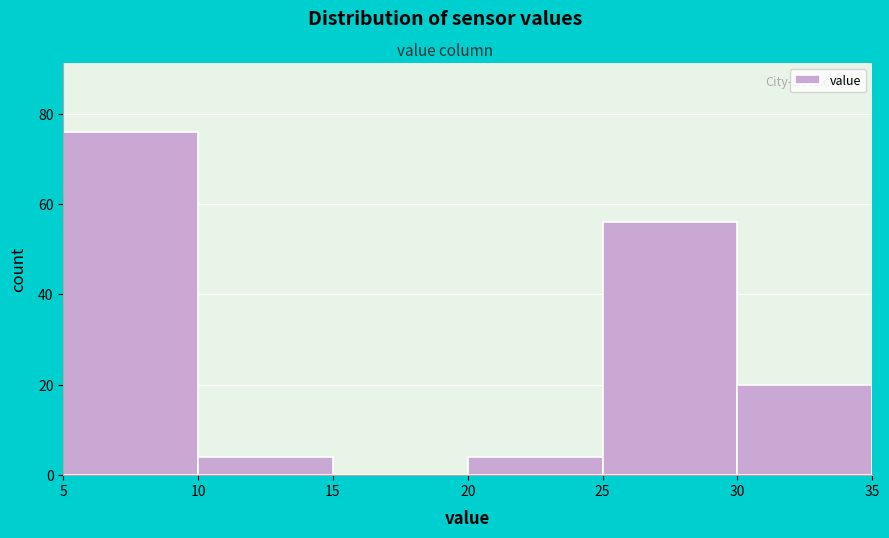

How tall is the bar that spans 30 to 35 on the x-axis? The values are not printed on the chart, so give them approximately, as read against the axis.

20